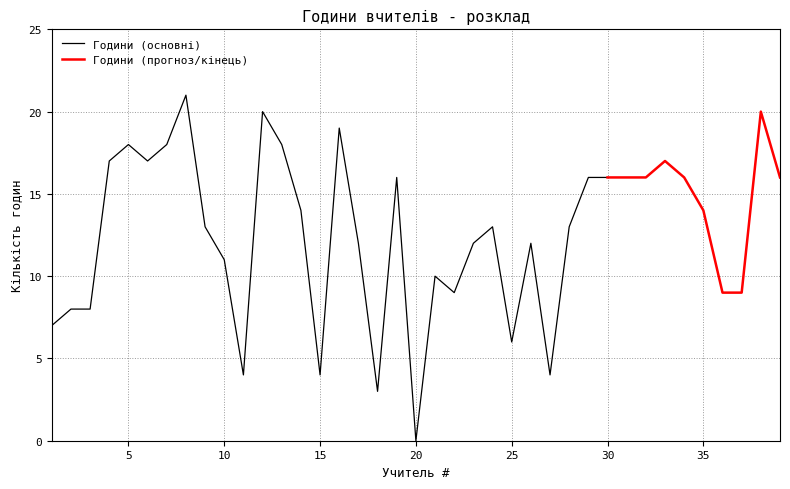

What is the difference between the maximum and second lowest values?

18